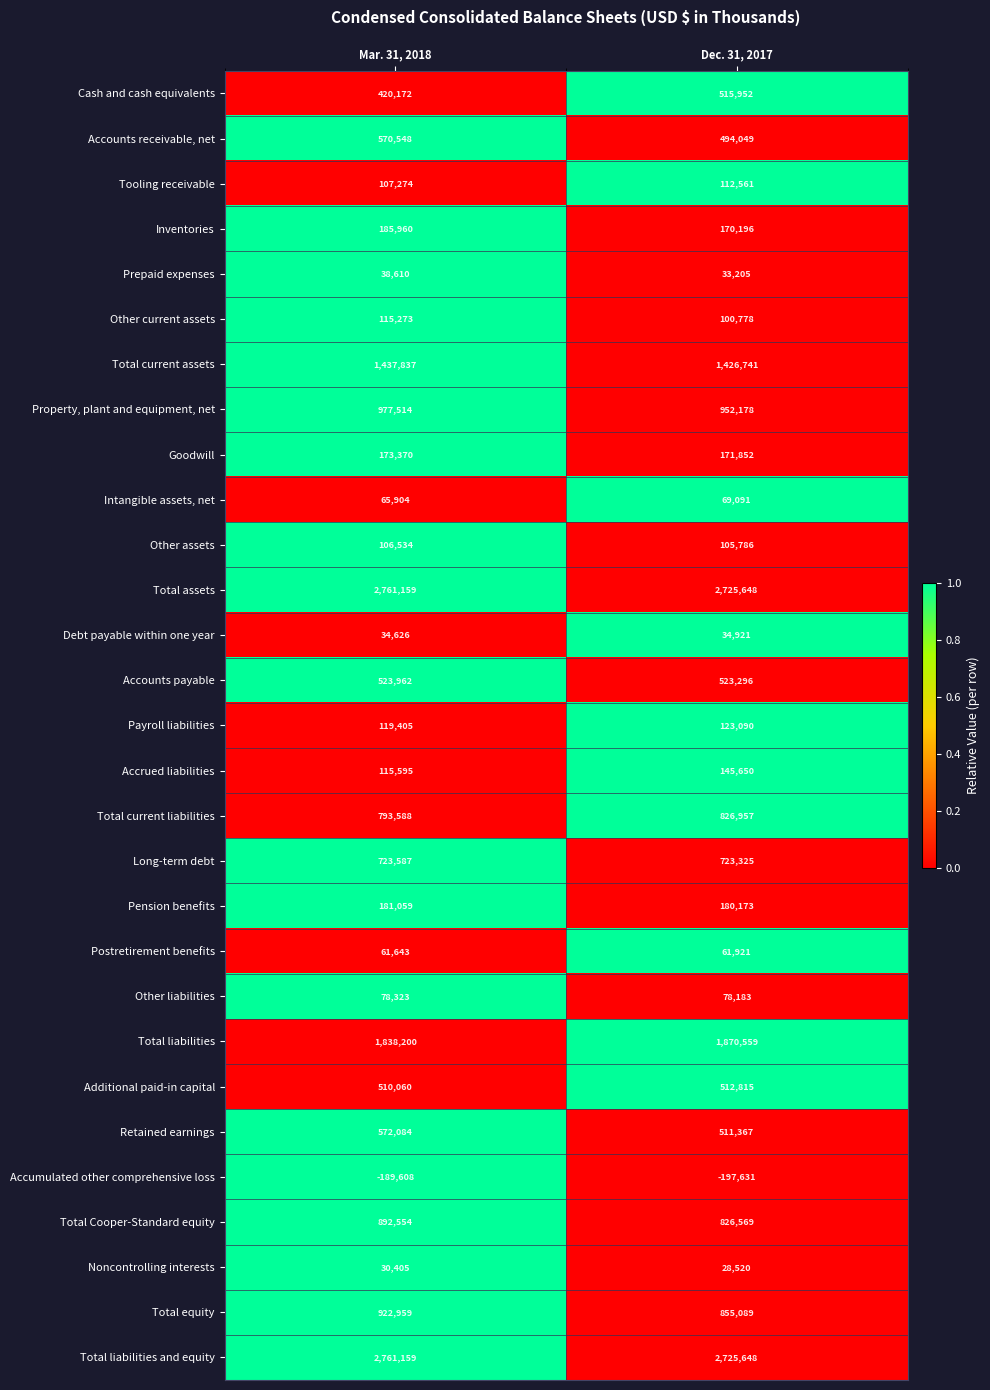

Between Mar. 31, 2018 and Dec. 31, 2017, which series saw the biggest shift?

Cash and cash equivalents